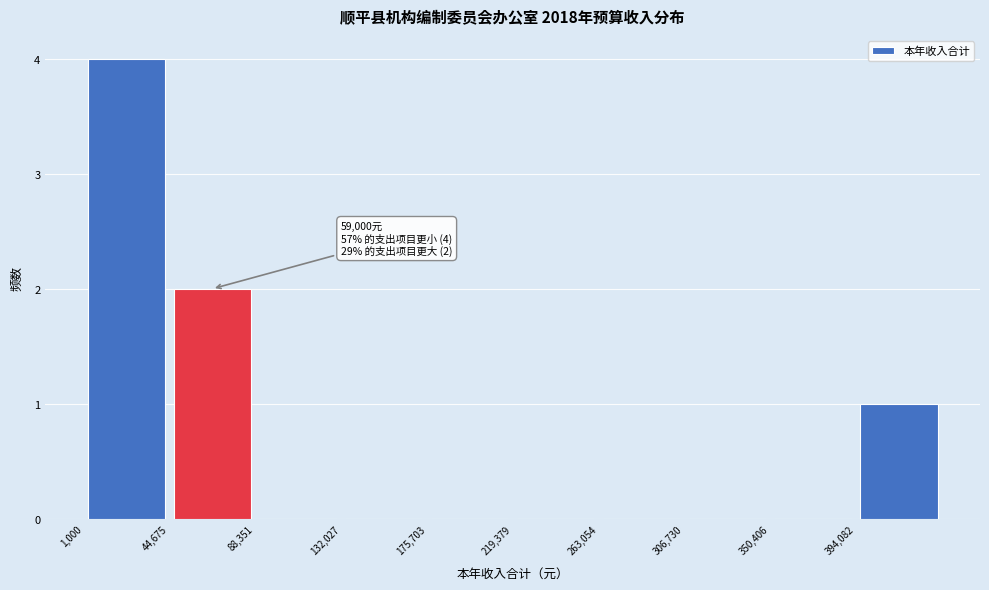

Which range on the x-axis has the tallest bar?

0 to 45000